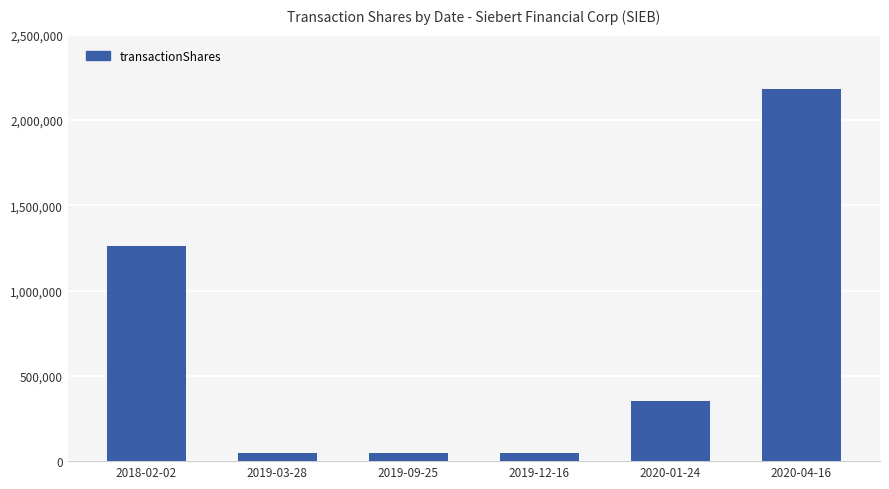

At which category does the chart reach its peak across all series?

2020-04-16